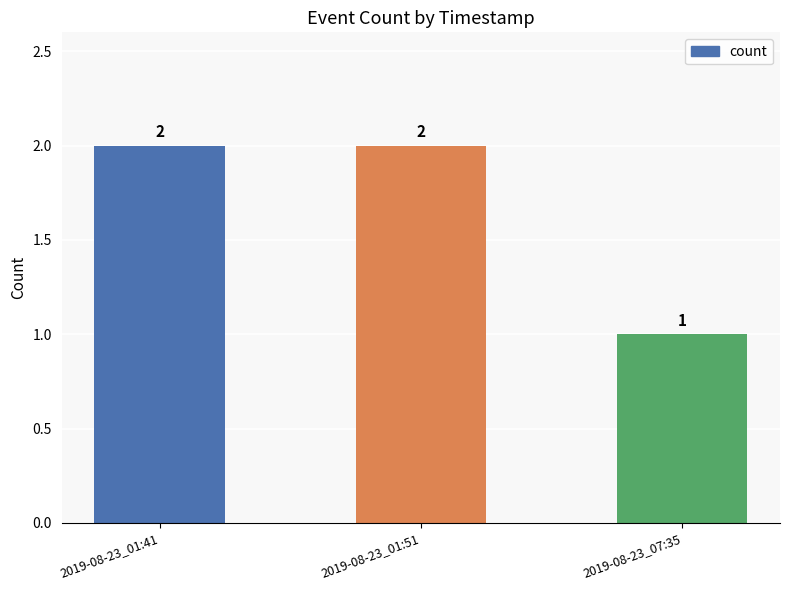

What is the ratio of the value at 2019-08-23_01:51 to the value at 2019-08-23_01:41?

1.0